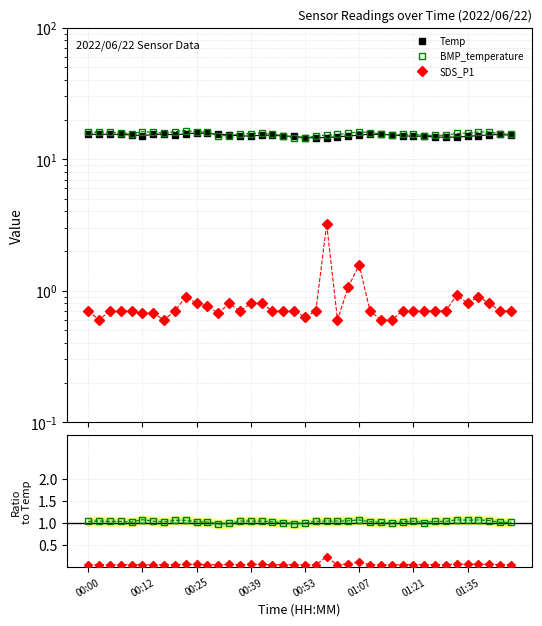

The BMP_temperature series shows 1.0 at 00:25. True or false?

True